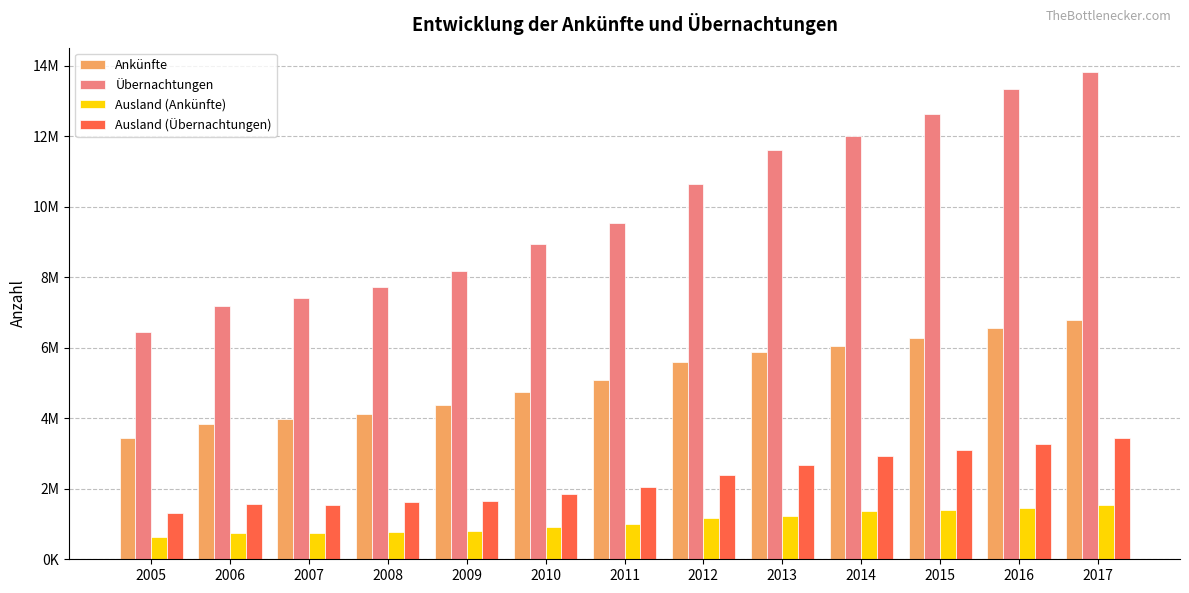

Is it true that Ausland (Ankünfte) equals 1355412 at 2014?

True